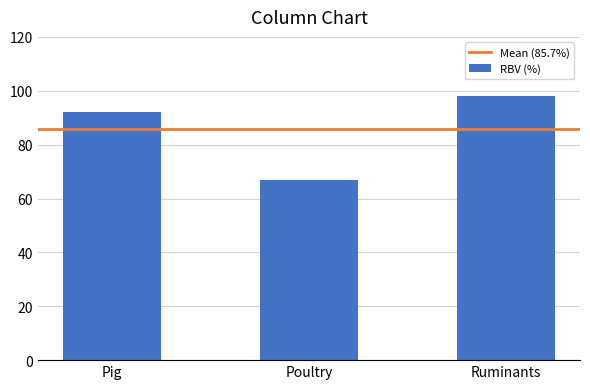

Reading right to left, transcribe all the data shown in this chart.

98	67	92